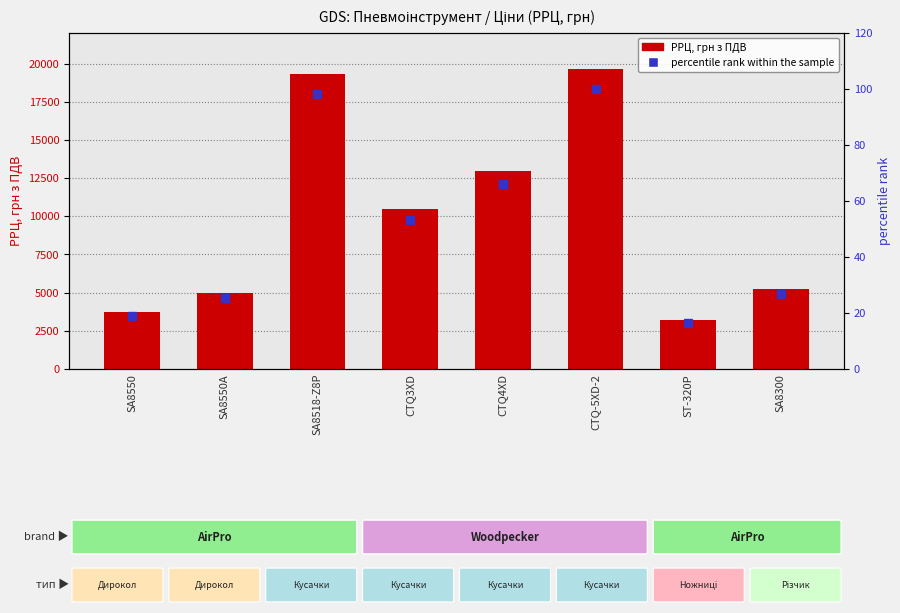

At which label is РРЦ, грн з ПДВ closest to 11428?

CTQ3XD